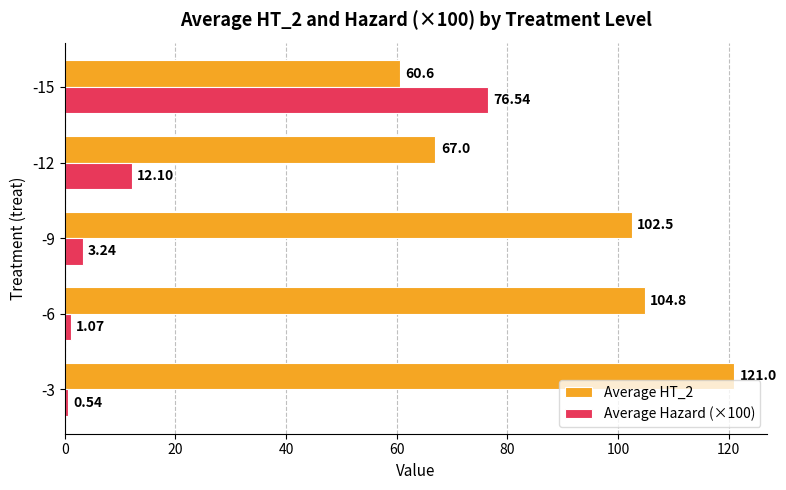

What is the difference between the maximum and minimum values in the Average HT_2 series?

60.4